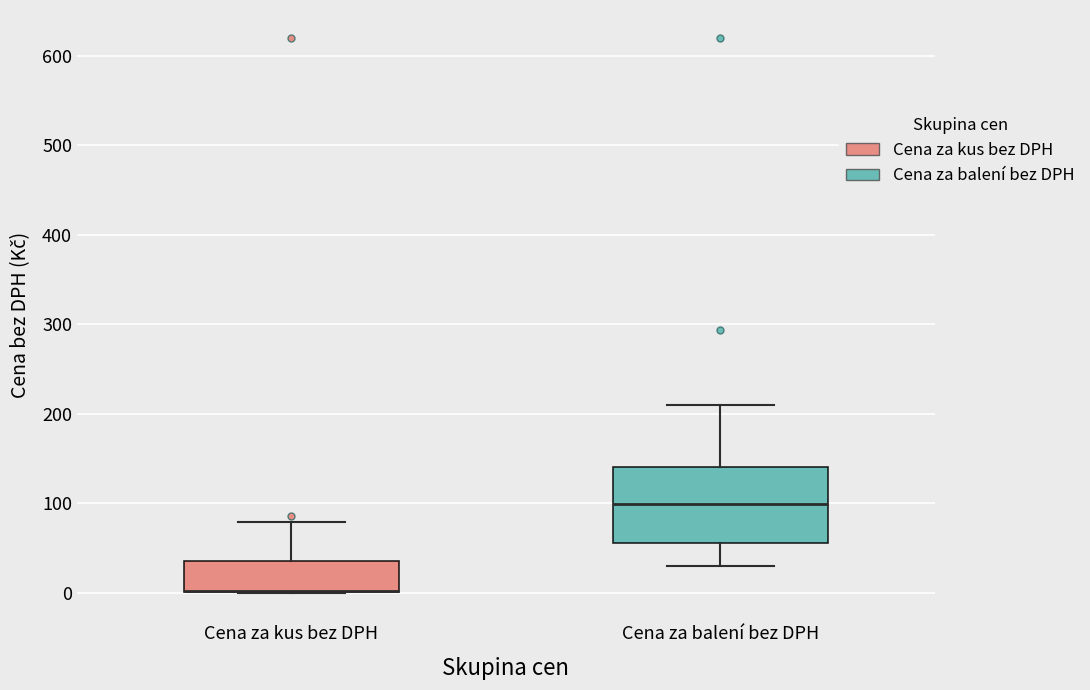

Which box is the tallest, from its lower edge to its upper edge?

Cena za balení bez DPH